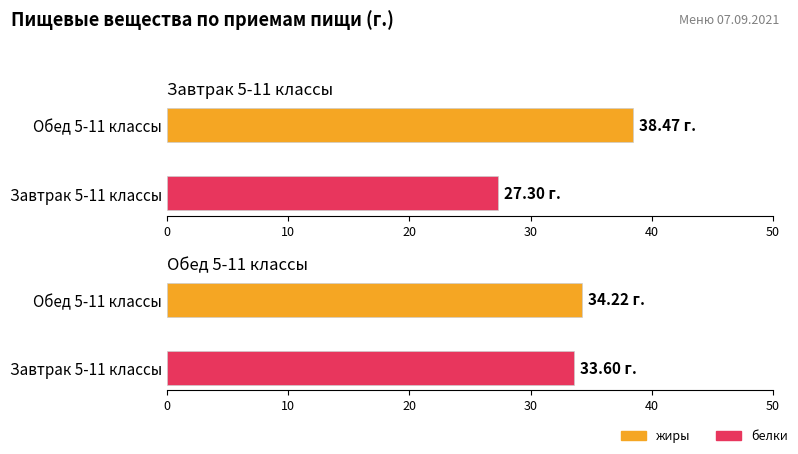

Reading right to left, transcribe all the data shown in this chart.

жиры: 34.2	38.5
белки: 33.6	27.3